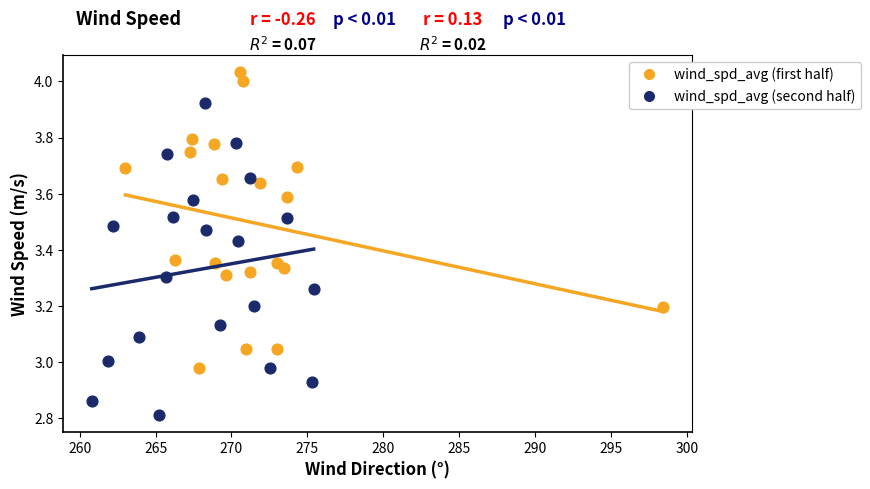

Which series contains the highest Y value?

wind_spd_avg (first half)